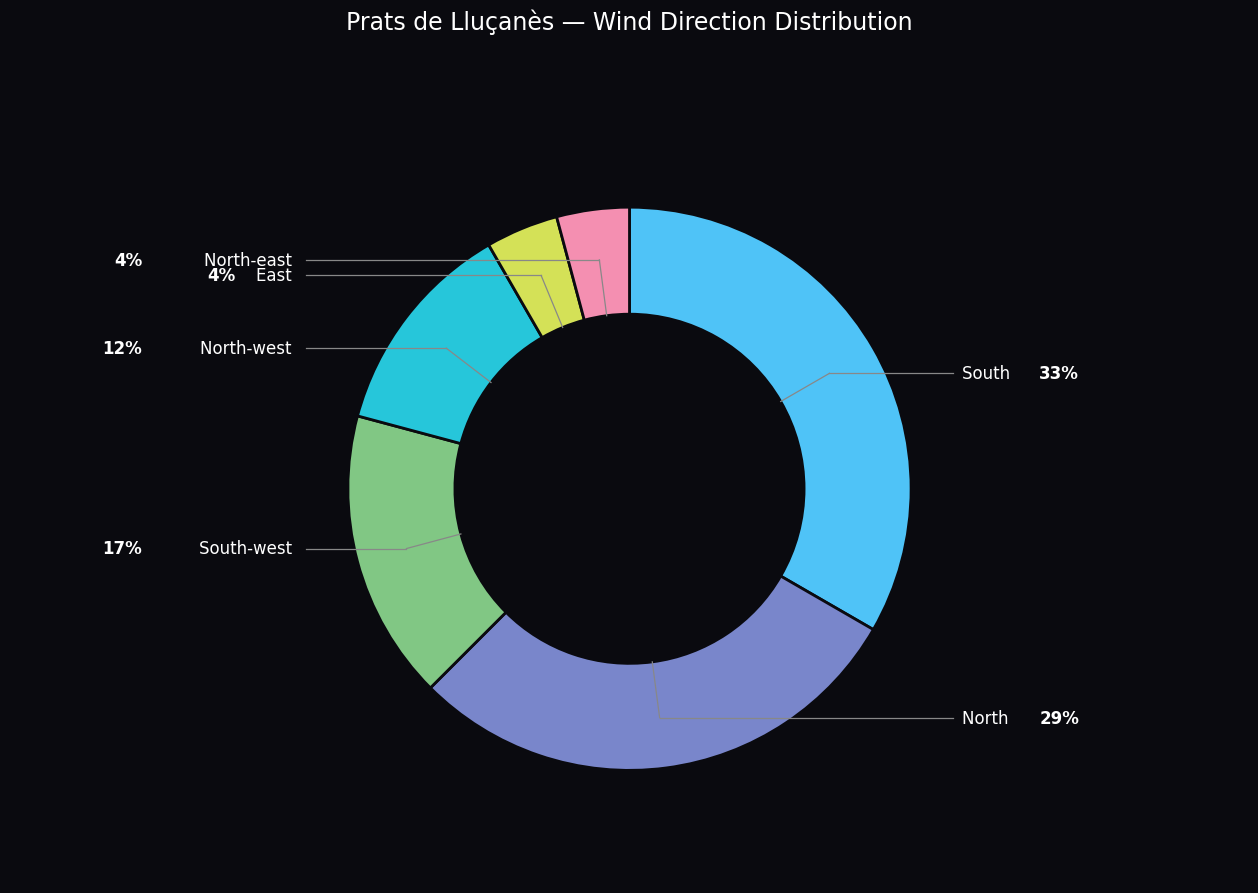

Is there any slice that represents more than half of the pie?

No